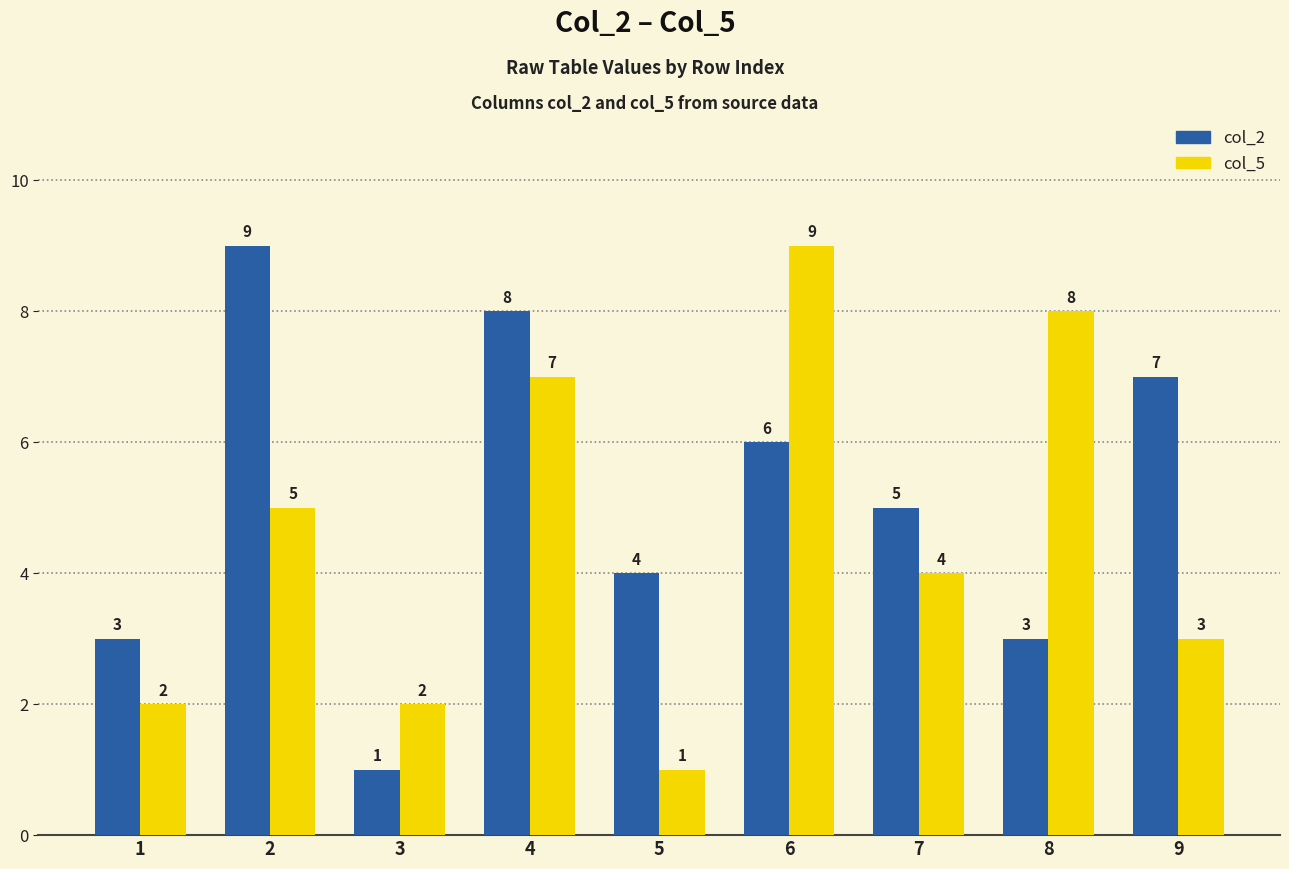

Which category has the lowest value in the col_2 series?

3